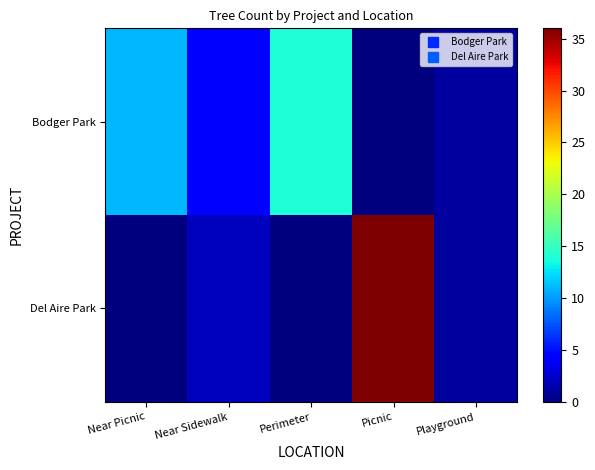

Which label corresponds to the largest value in the chart?

Picnic